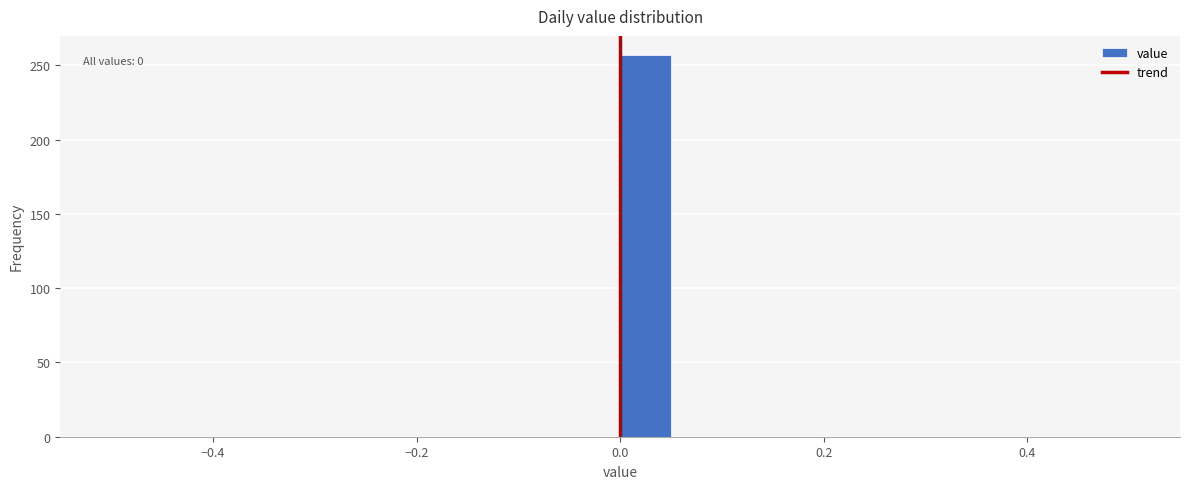

Read against the x-axis, roughly where is the centre of the tallest bar?

0.02